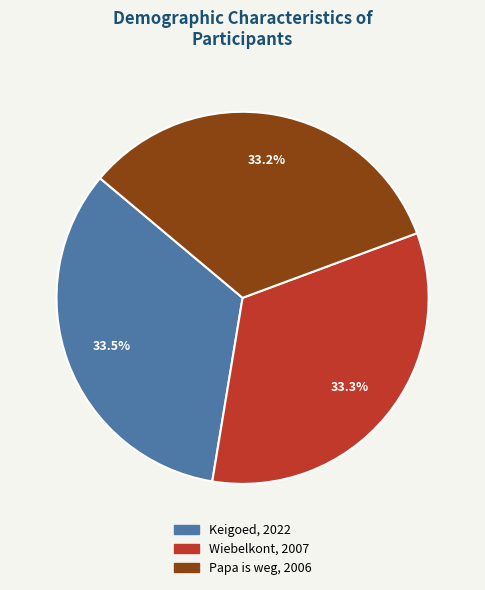

What is the ratio of the value at Papa is weg to the value at Wiebelkont?

1.0